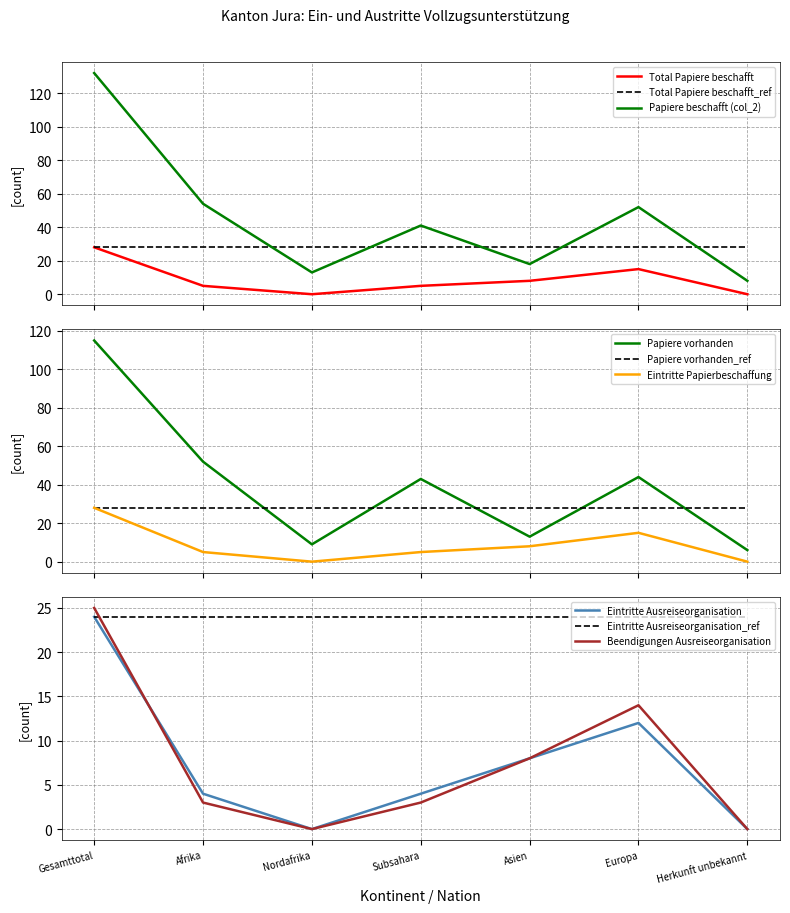

How many positive values does the Total Papiere beschafft series have?

5